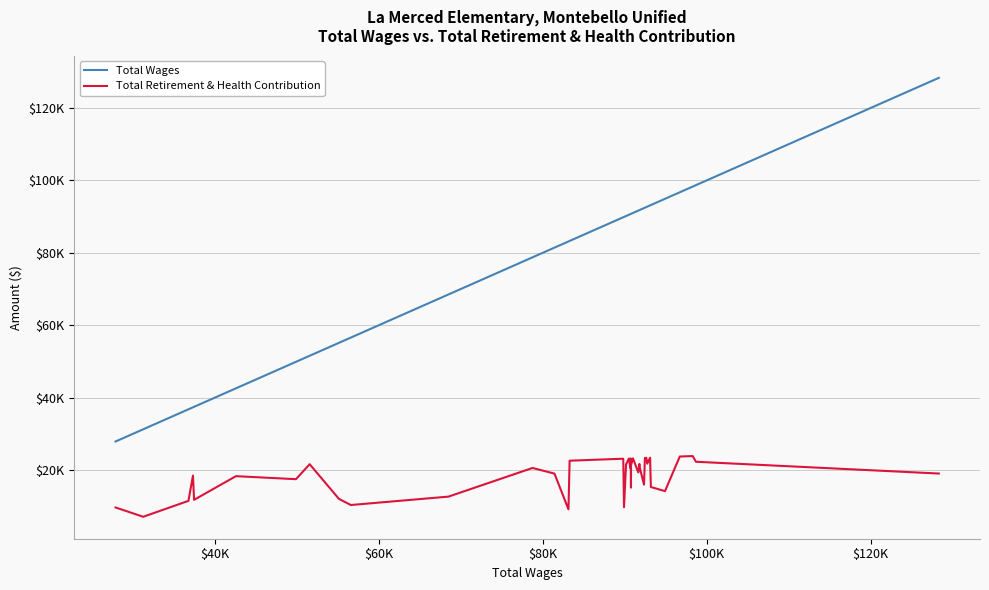

True or false: Total Retirement & Health Contribution and Total Wages cross at least once.

False